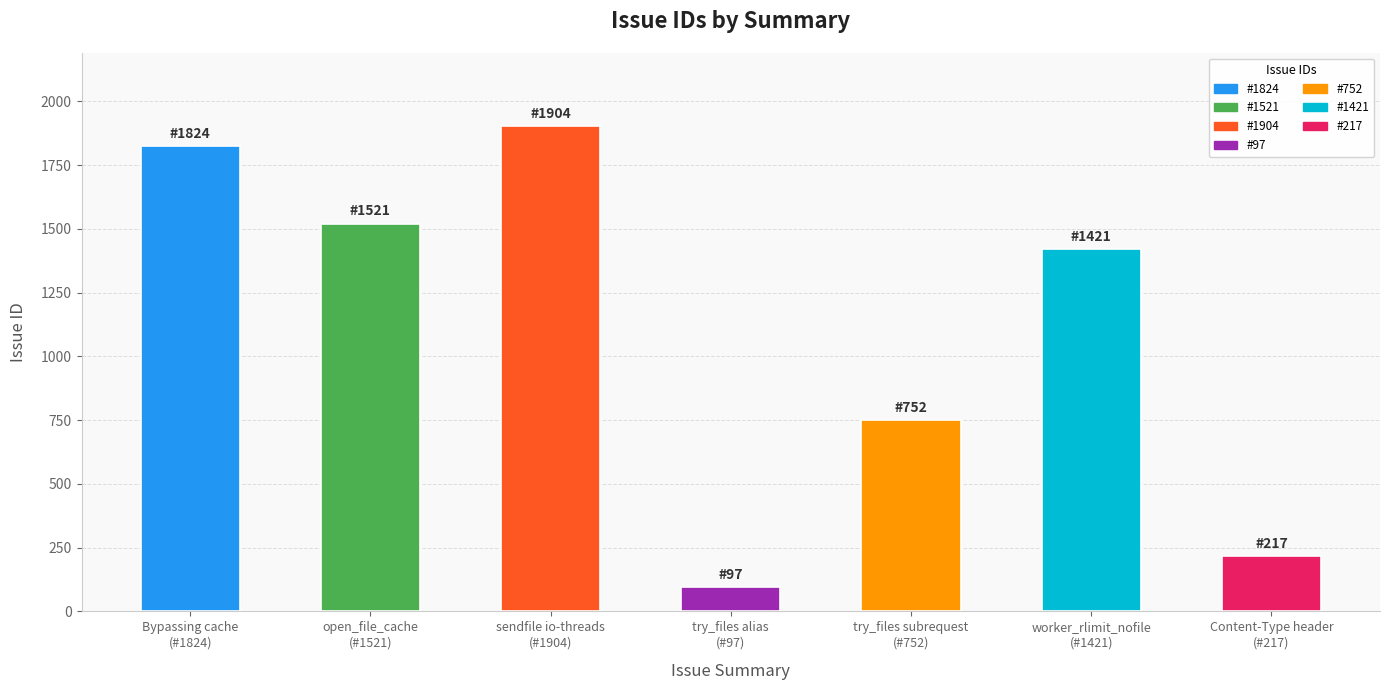

Reading left to right, list all the values displayed in this chart.

1824	1521	1904	97	752	1421	217